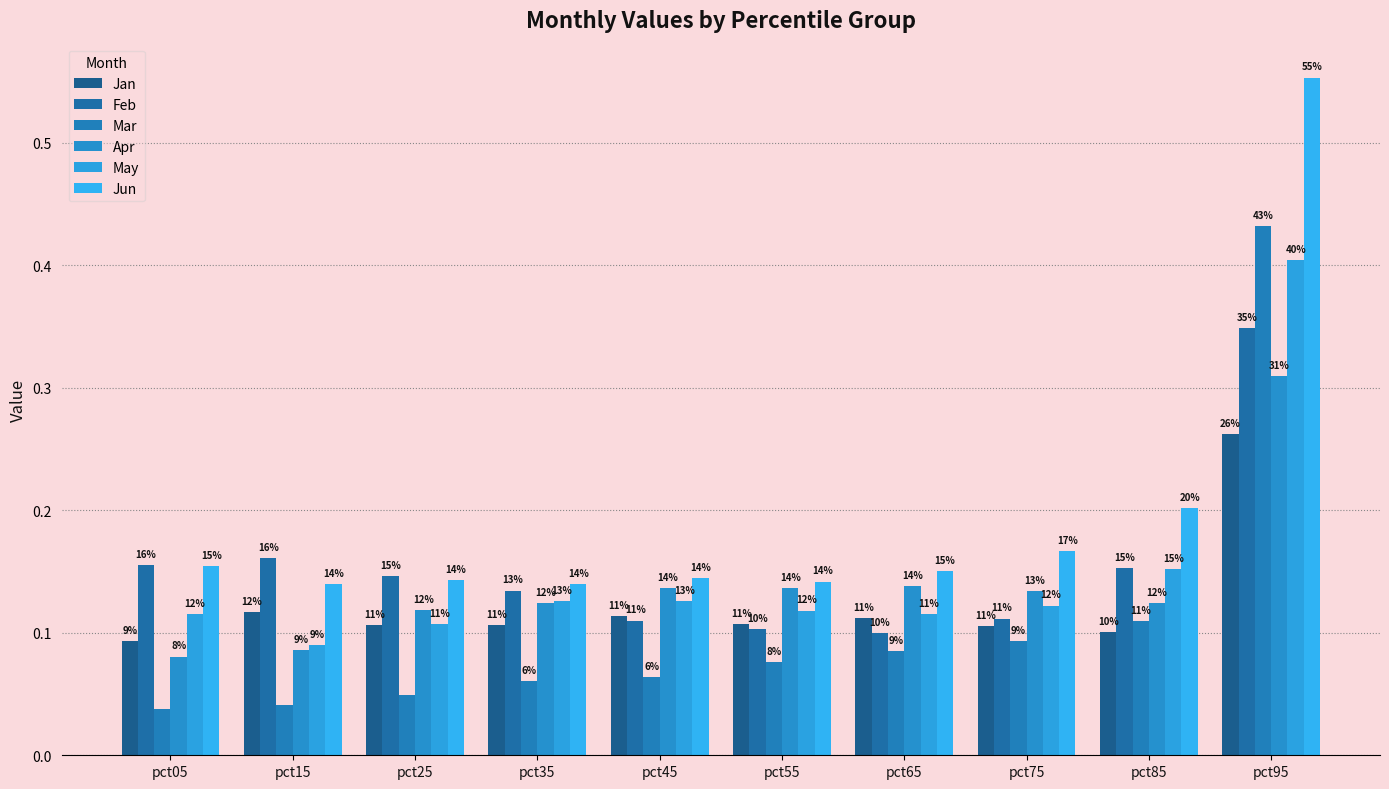

How many groups of bars are there?

10